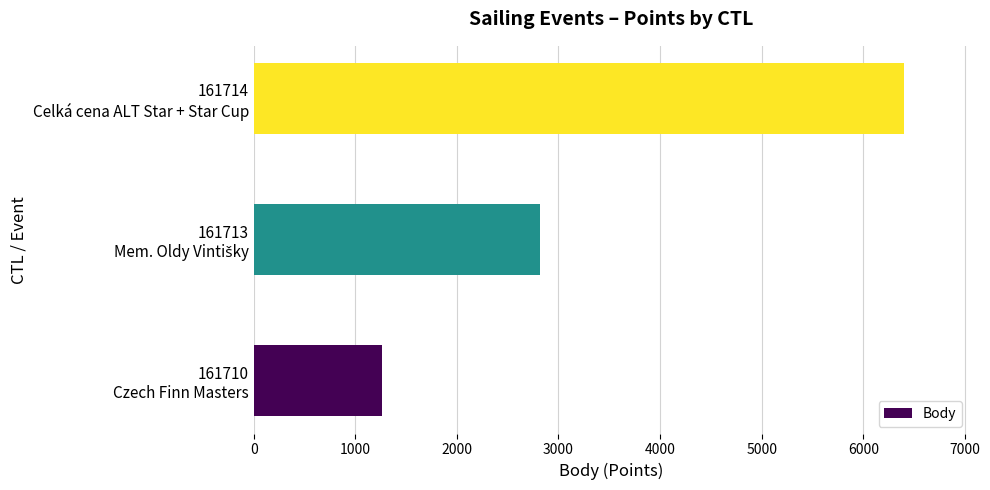

Are the bars grouped side by side (vs. stacked)?

No